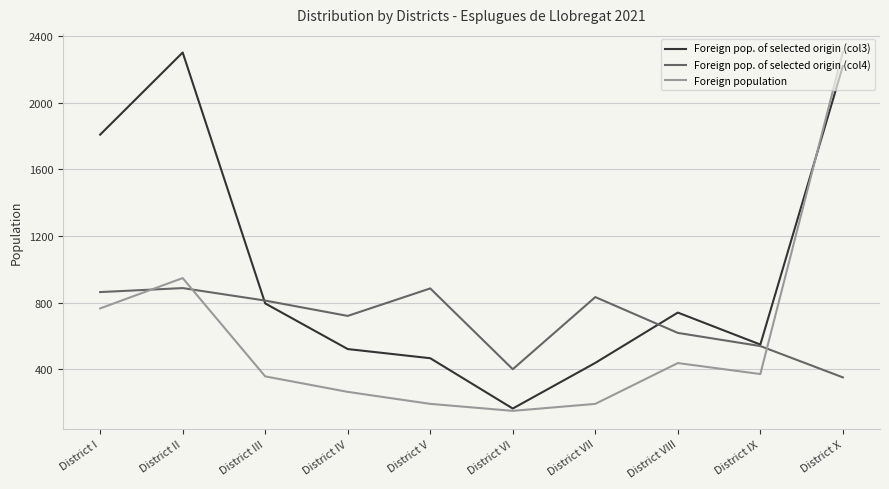

Read the Foreign population value at District IV.

264